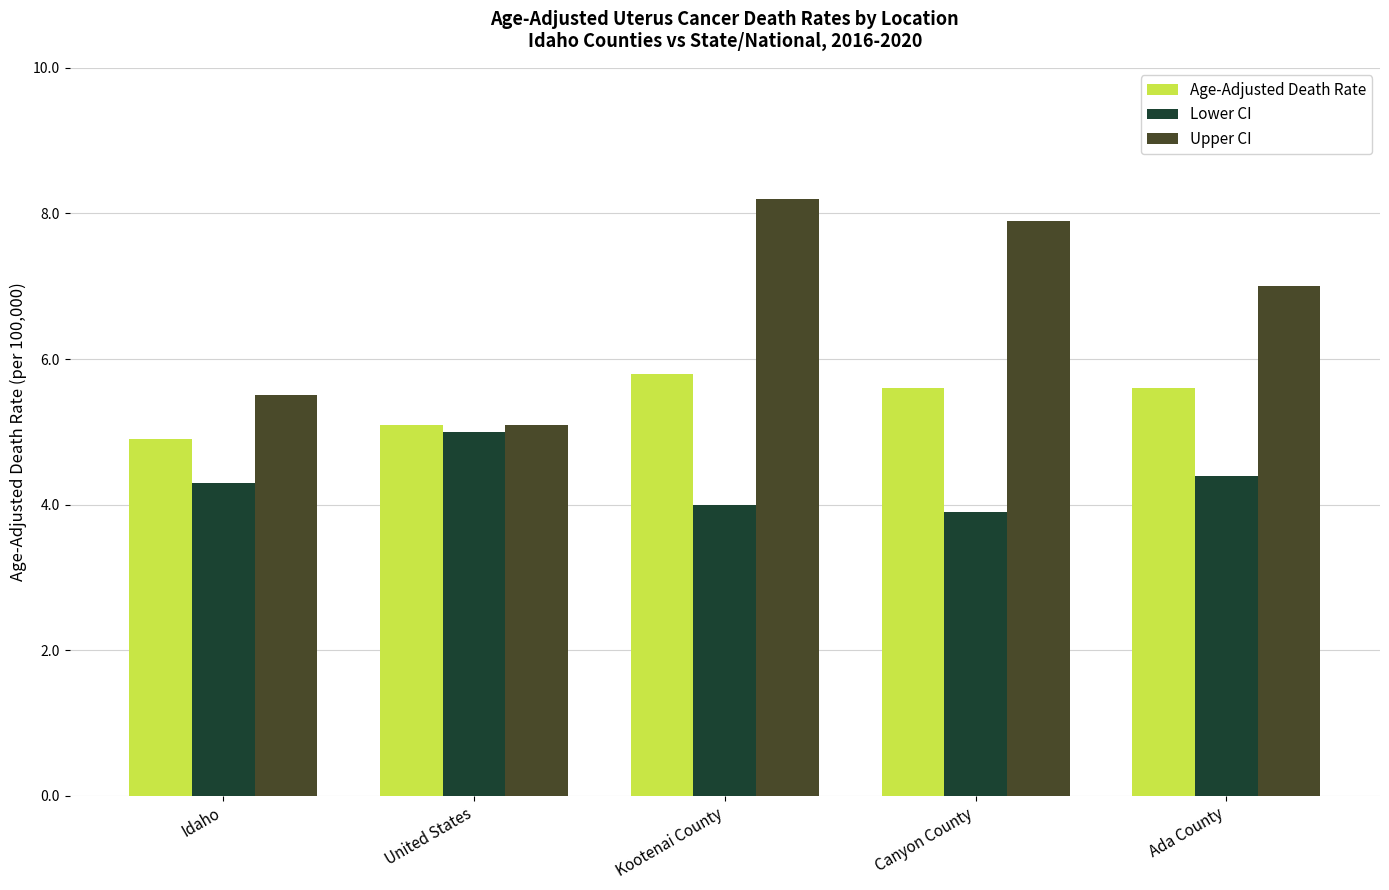

Reading left to right, transcribe all the data shown in this chart.

Age-Adjusted Death Rate: Idaho=4.9	United States=5.1	Kootenai County=5.8	Canyon County=5.6	Ada County=5.6
Lower CI: Idaho=4.3	United States=5.0	Kootenai County=4.0	Canyon County=3.9	Ada County=4.4
Upper CI: Idaho=5.5	United States=5.1	Kootenai County=8.2	Canyon County=7.9	Ada County=7.0